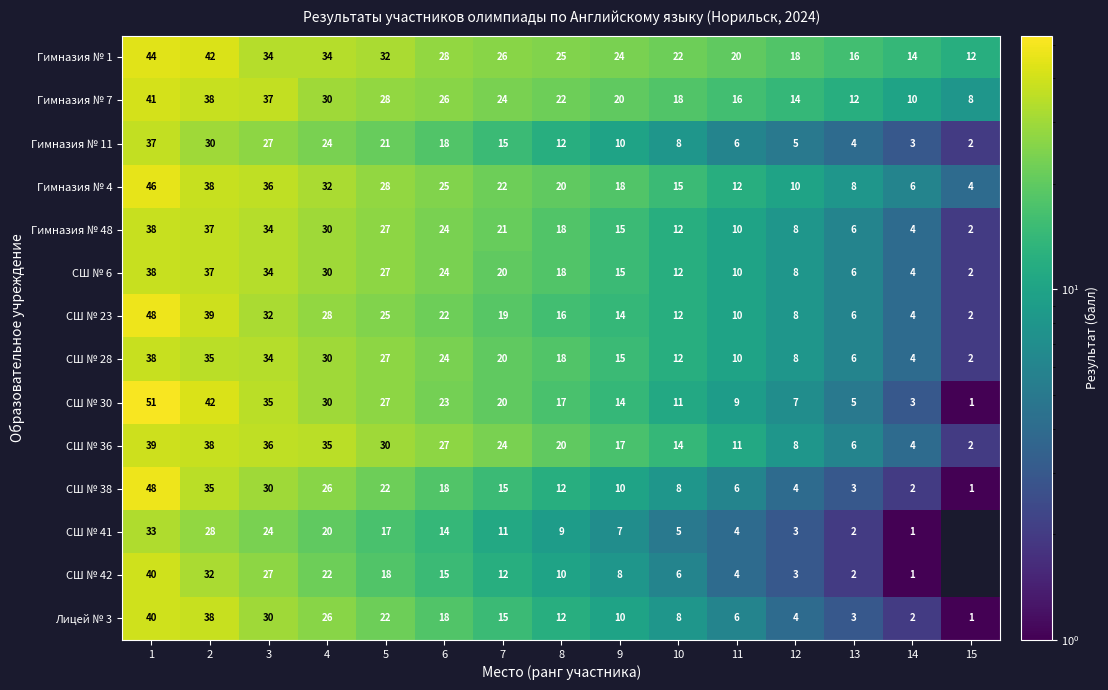

What is the difference between the Гимназия № 4 values at 5 and 3?

8